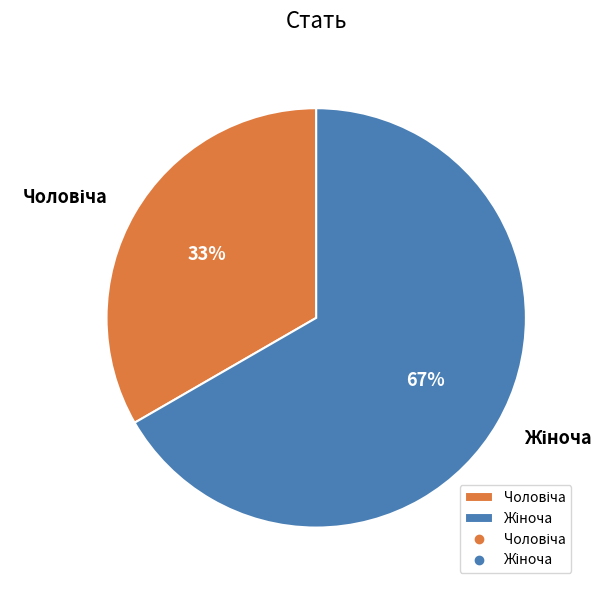

Is there a majority slice in this chart?

Yes